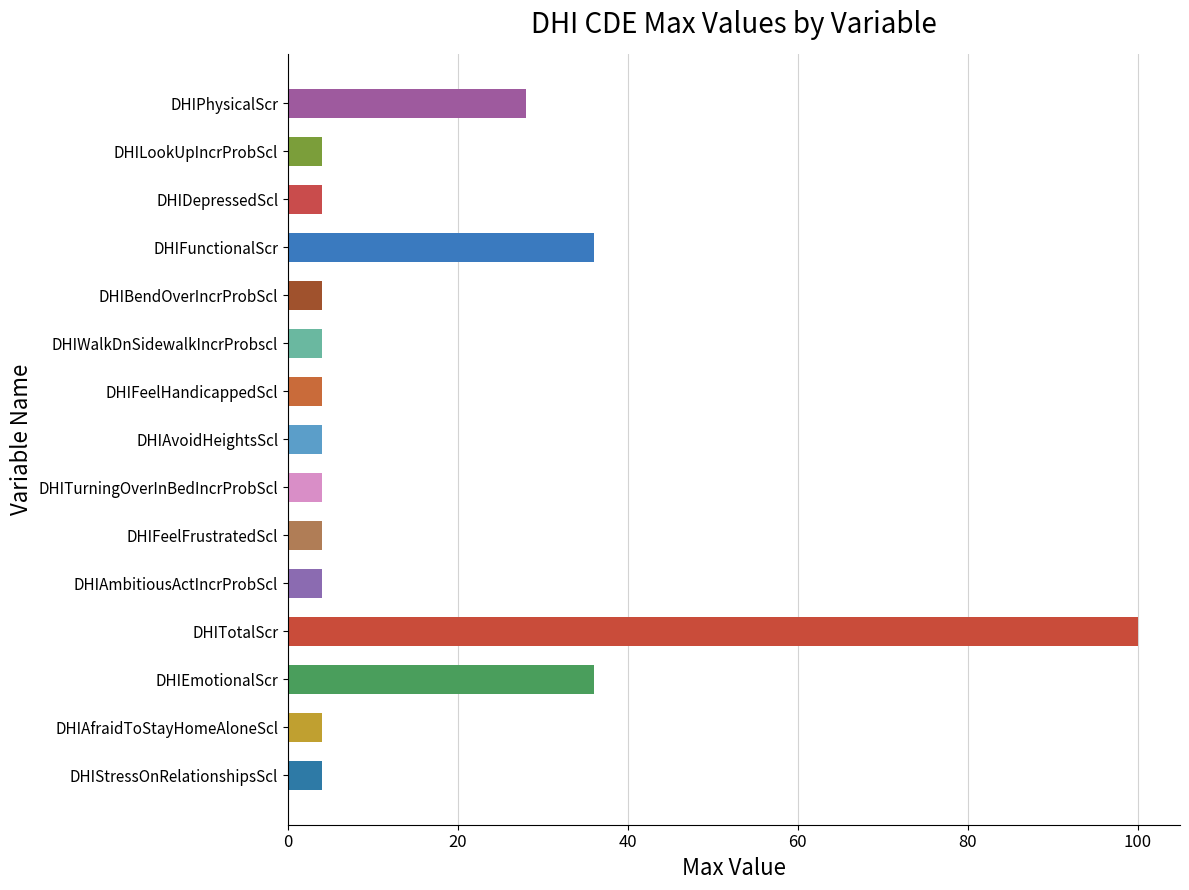

What is the approximate value at DHIDepressedScl?

4